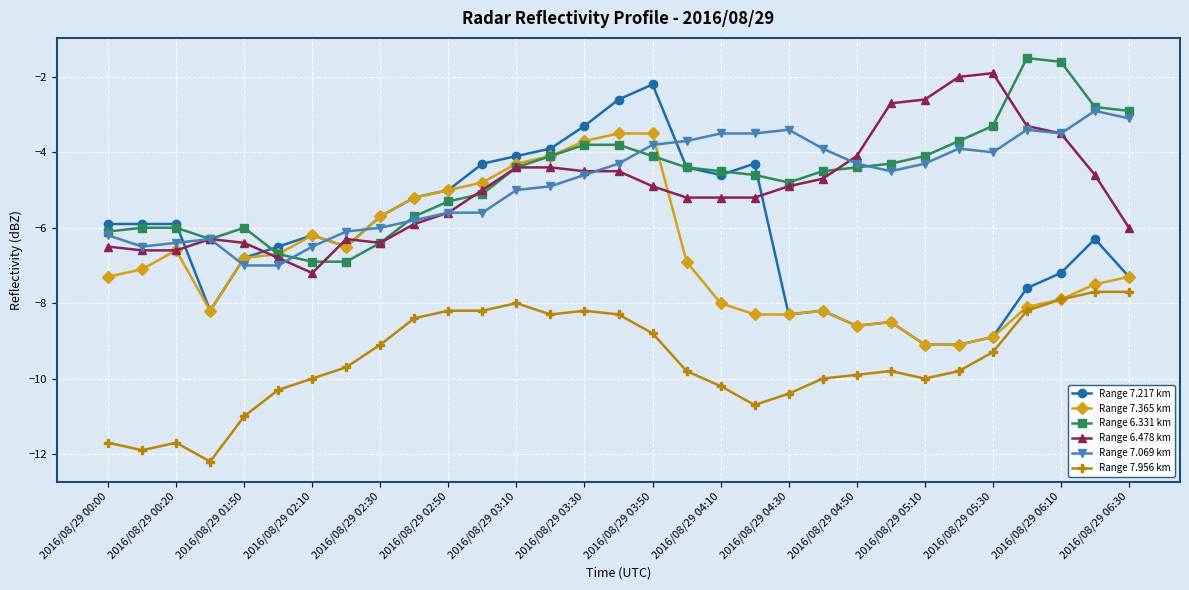

What is the value of the Range 6.478 km point at the 23rd from the left?

-4.1